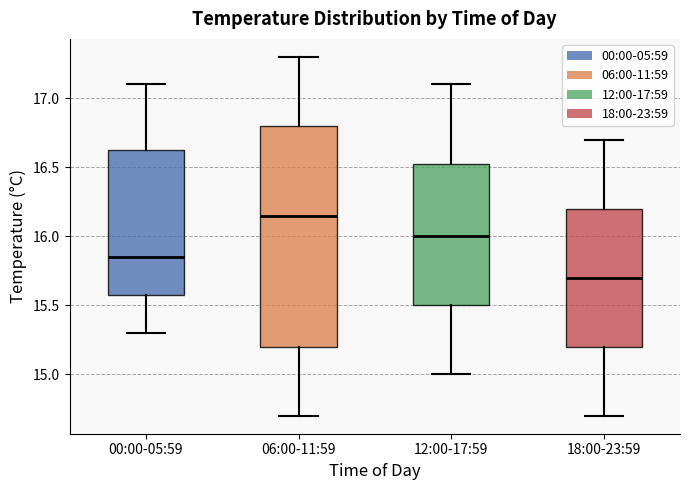

Where is the upper edge of the box for 12:00-17:59 on the y-axis? The values are not printed on the chart, so give them approximately, as read against the axis.

16.55